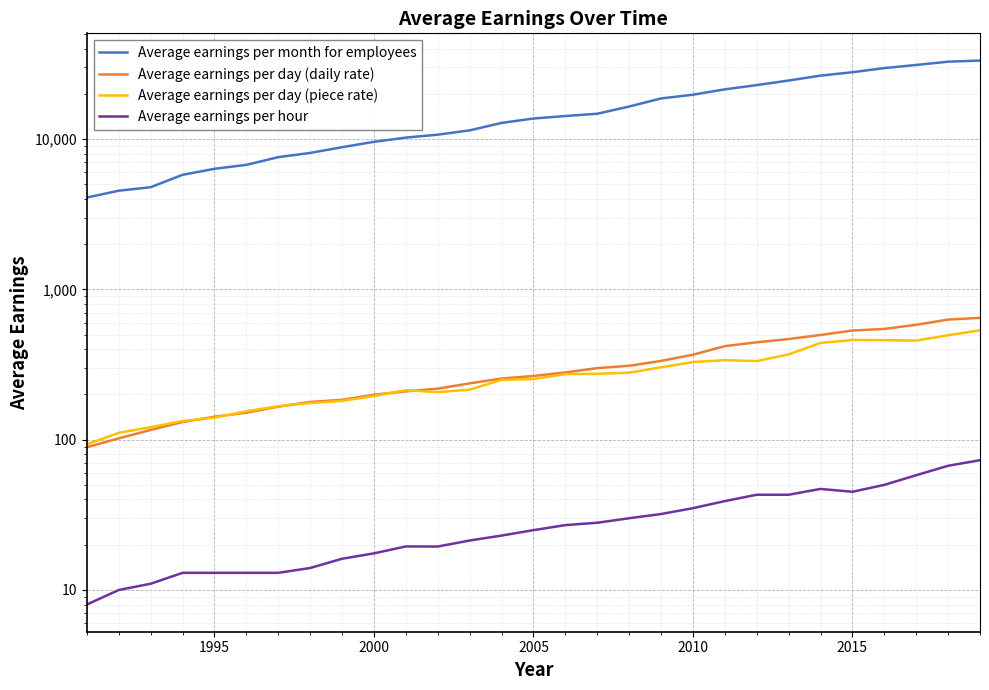

The value of Average earnings per hour at 9 is 17.5. True or false?

True